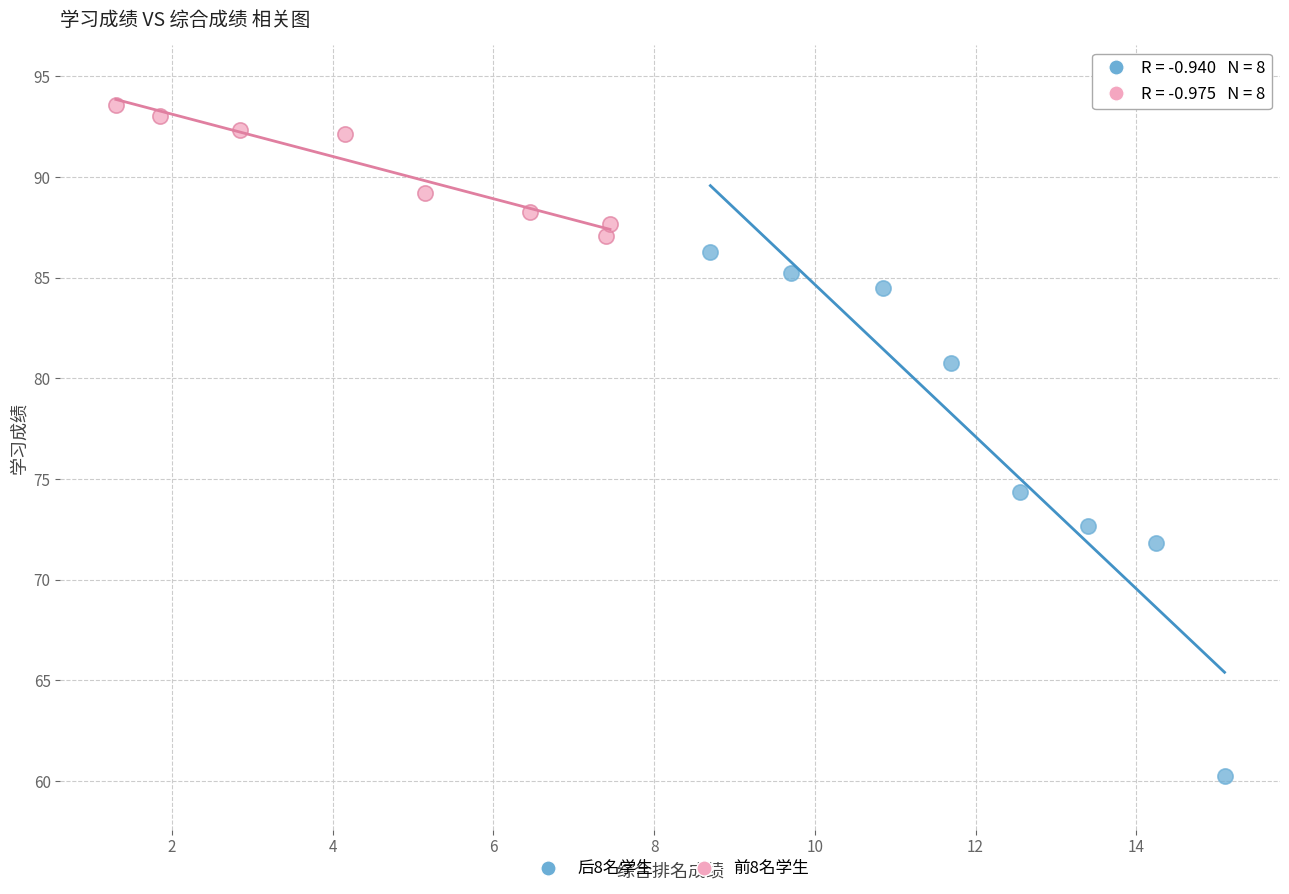

Which series has the largest Y range (max minus min)?

后8名学生